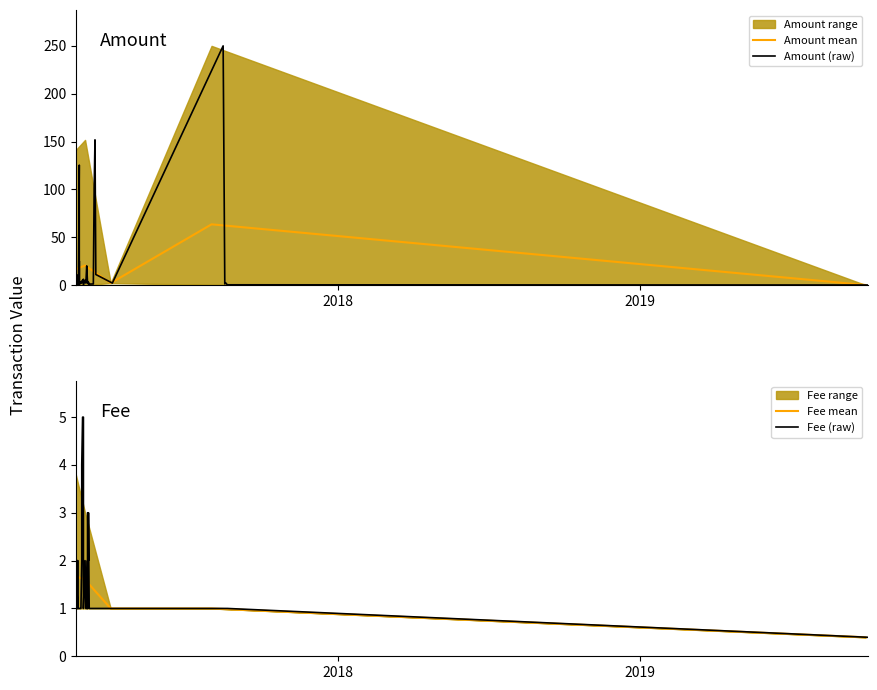

Rank the categories by Amount value from lowest to highest.

32, 0, 10, 22, 31, 1, 11, 12, 29, 36, 9, 3, 5, 13, 15, 19, 24, 26, 38, 2, 14, 16, 17, 33, 34, 37, 39, 27, 25, 20, 23, 21, 35, 6, 18, 30, 8, 28, 7, 4